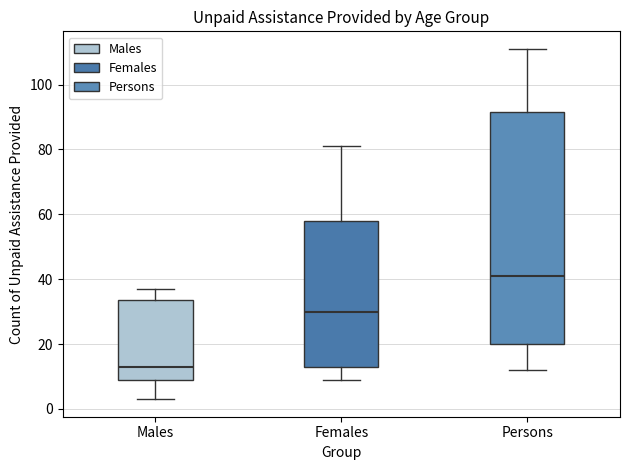

Reading left to right, transcribe this box plot: for each box, give where its median line is, the range the box spans, and where its two whiskers end, as read against the y-axis. The values are not printed on the chart, so give them approximately, as read against the axis.

Males: median 14, box 10 to 34, whiskers 4 to 38
Females: median 30, box 14 to 58, whiskers 10 to 82
Persons: median 42, box 20 to 92, whiskers 12 to 112